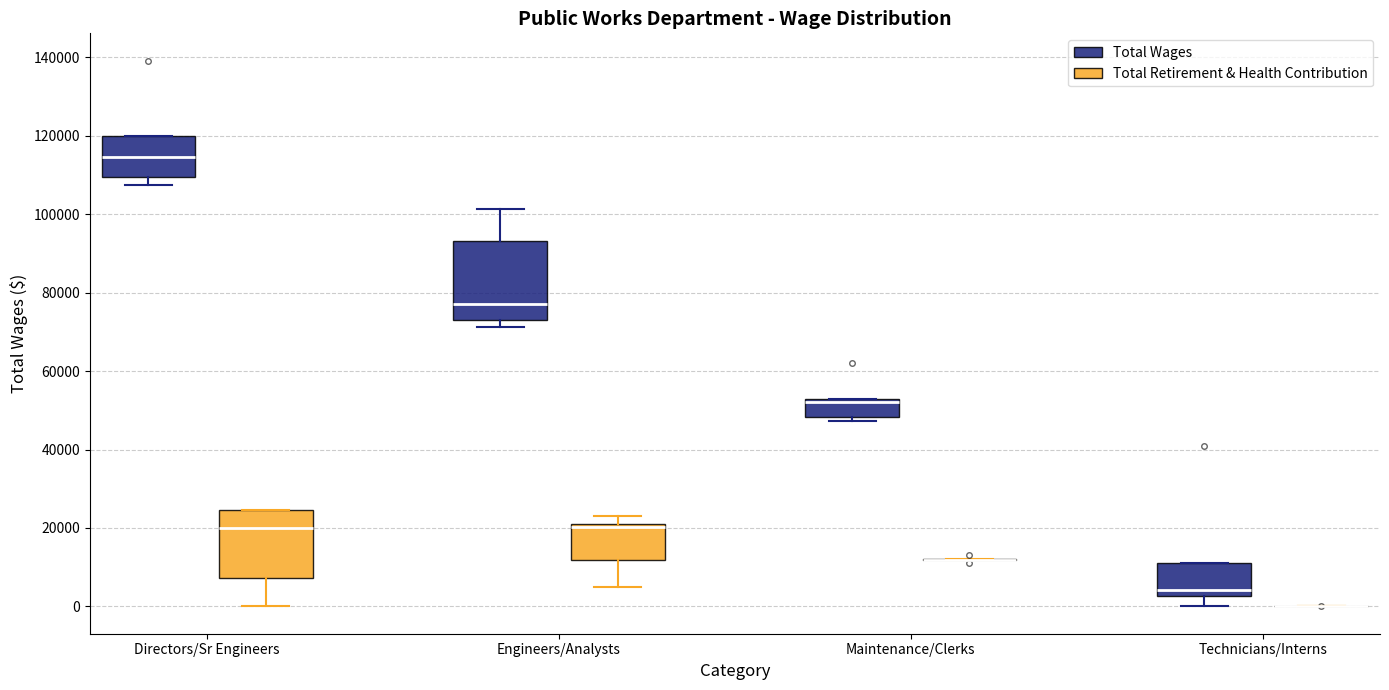

Reading left to right, read every box against the y-axis: the position of its median line, the range the box covers, and the ends of its whiskers. The values are not printed on the chart, so give them approximately, as read against the axis.

Directors/Sr Engineers (Total Wages): median 114000, box 110000 to 120000, whiskers 108000 to 120000
Directors/Sr Engineers (Total Retirement & Health Contribution): median 20000, box 8000 to 24000, whiskers 0 to 24000
Engineers/Analysts (Total Wages): median 76000, box 74000 to 94000, whiskers 72000 to 102000
Engineers/Analysts (Total Retirement & Health Contribution): median 20000 (just below the box's upper edge), box 12000 to 20000, whiskers 6000 to 24000
Maintenance/Clerks (Total Wages): median 52000 (just below the box's upper edge), box 48000 to 52000, whiskers 48000 (just below the box's lower edge) to 52000
Maintenance/Clerks (Total Retirement & Health Contribution): box collapsed to a line at 12000, whiskers 12000 to 12000
Technicians/Interns (Total Wages): median 4000, box 2000 to 12000, whiskers 0 to 12000
Technicians/Interns (Total Retirement & Health Contribution): box collapsed to a line at 0, whiskers 0 to 0